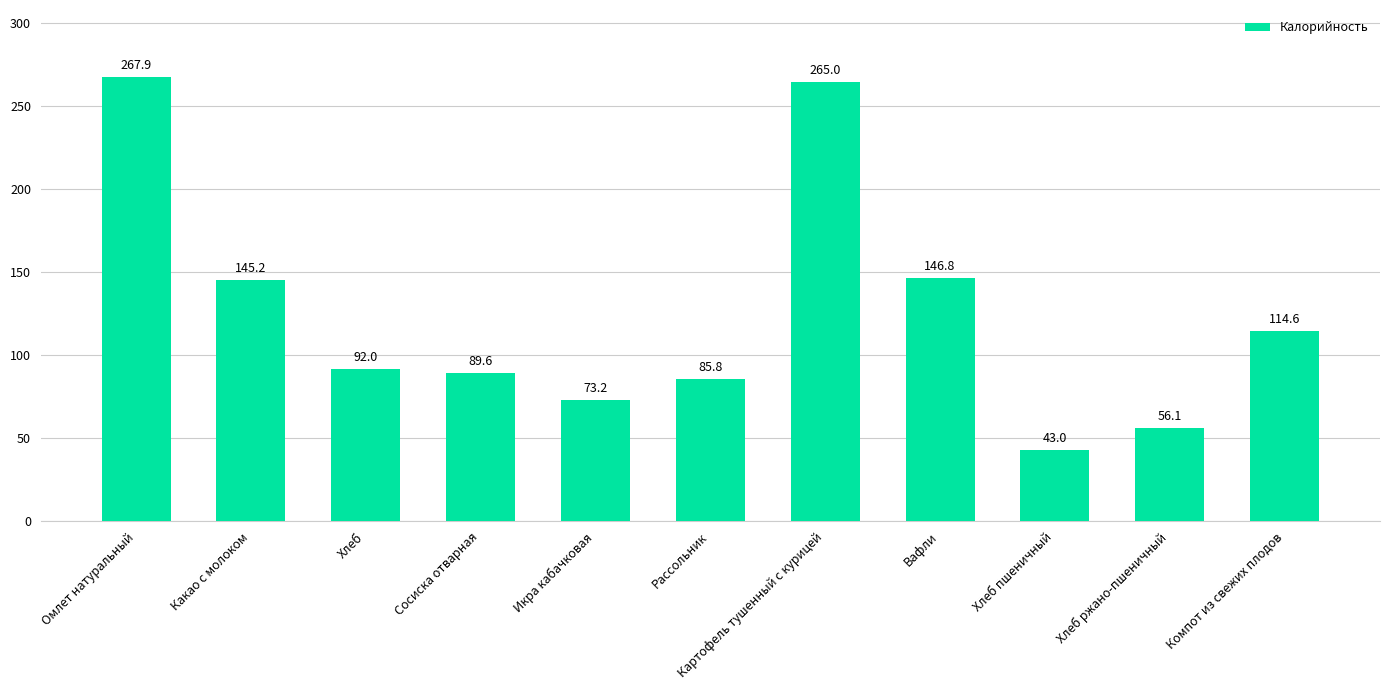

The value at Хлеб ржано-пшеничный is 56.1. True or false?

True